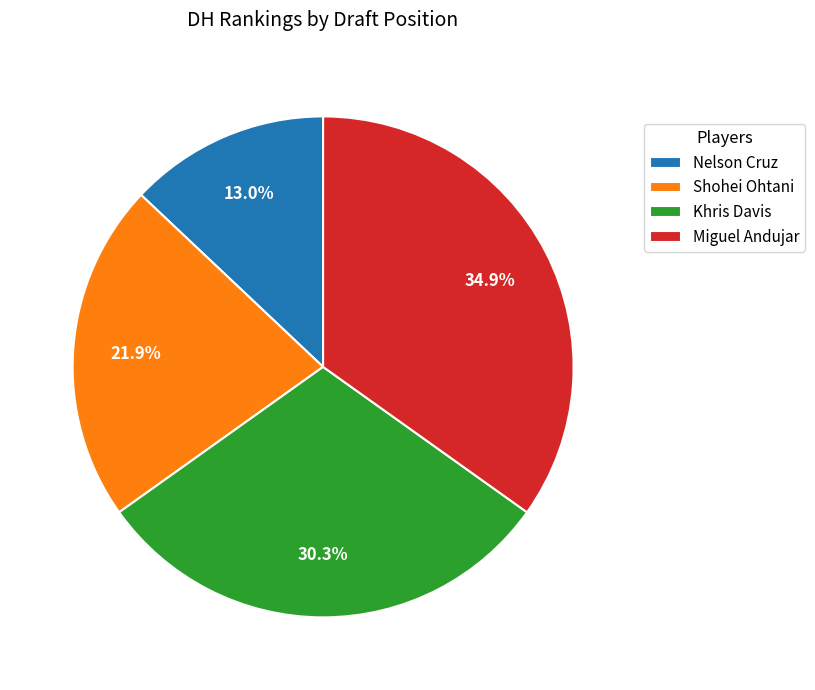

Count the number of slices in the pie.

4